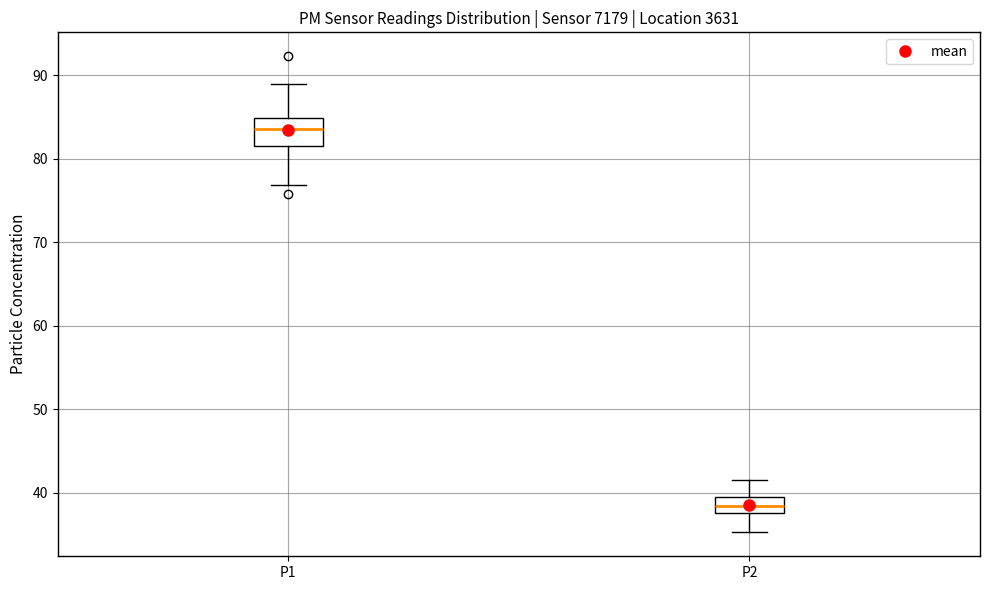

Reading left to right, transcribe this box plot: for each box, give where its median line is, the range the box spans, and where its two whiskers end, as read against the y-axis. The values are not printed on the chart, so give them approximately, as read against the axis.

P1: median 84, box 82 to 85, whiskers 77 to 89
P2: median 38 (inside the box), box 38 to 39, whiskers 35 to 42